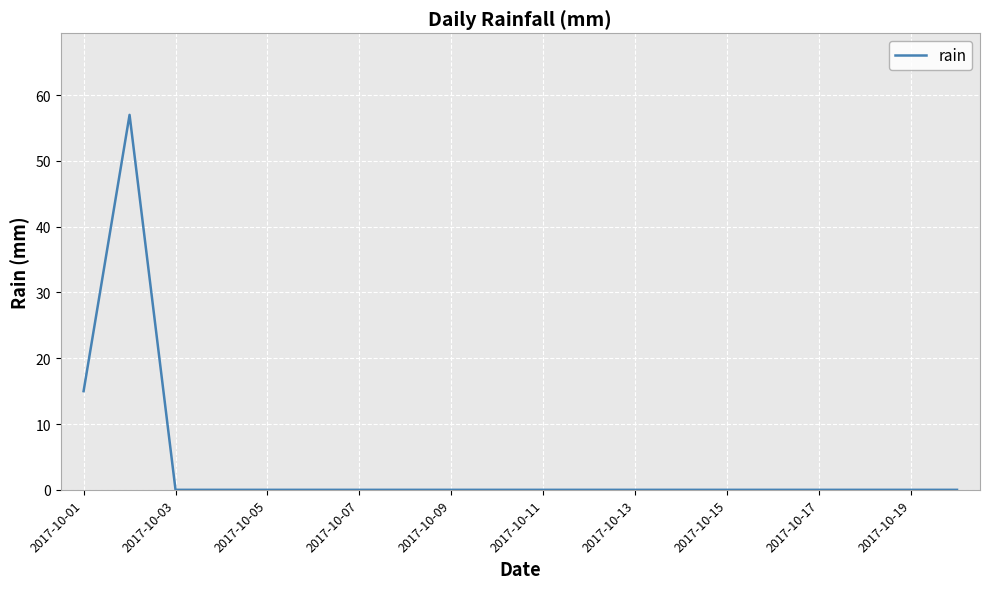

How many lines are shown in the chart?

1